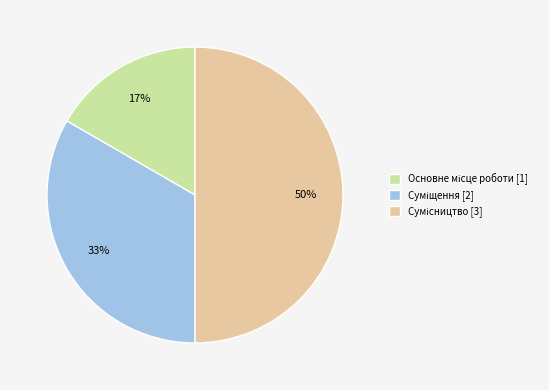

To the nearest percent, what is the average slice percentage?

33%